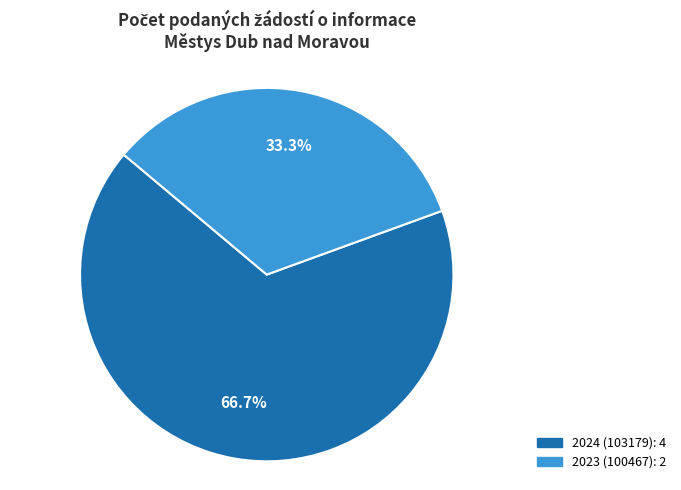

Is there any slice that represents more than half of the pie?

Yes